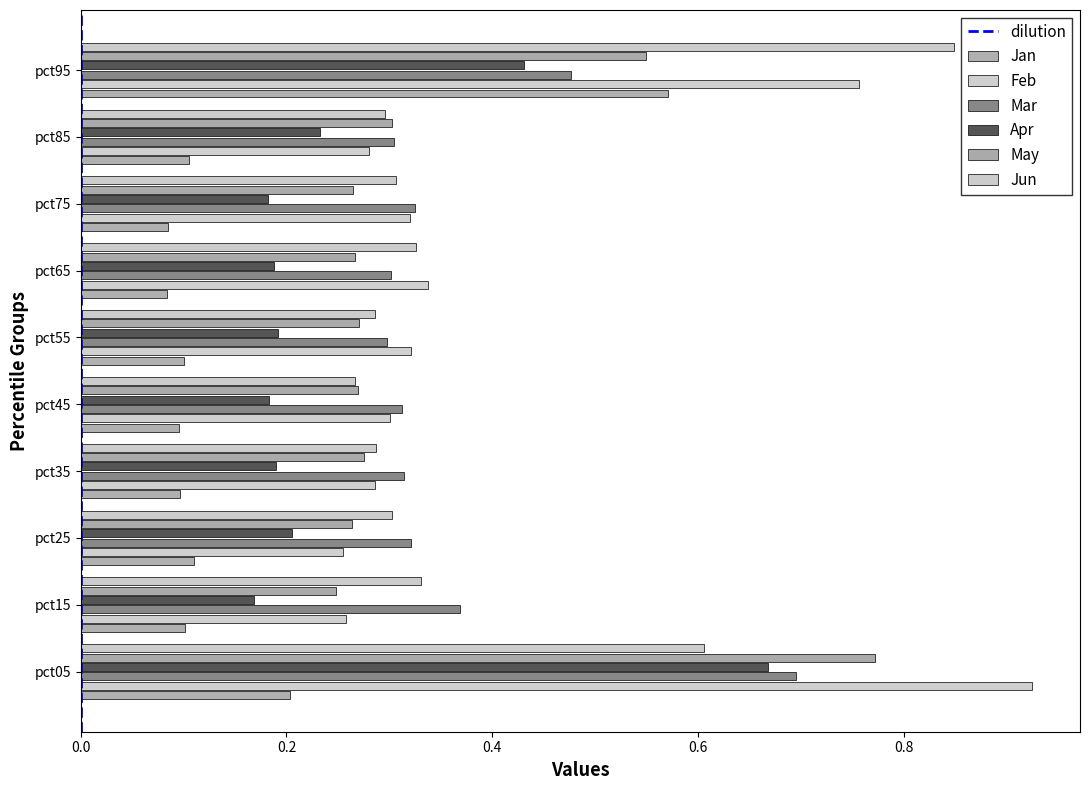

The value of Jan at pct45 is 0.1. True or false?

True